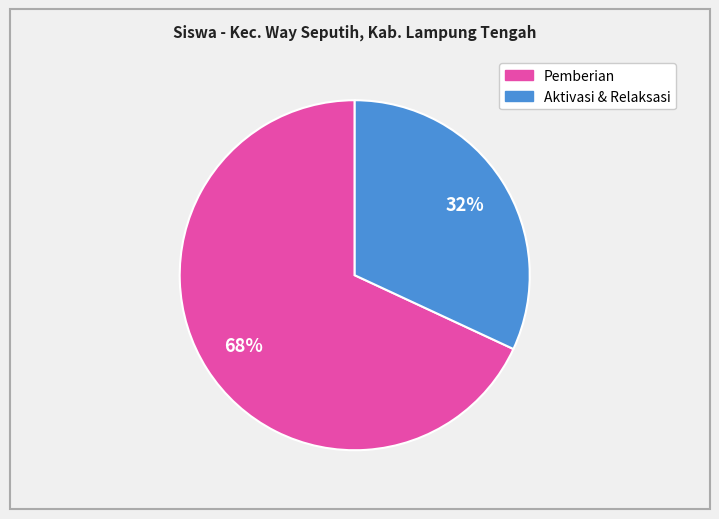

Does any single category account for the majority?

Yes